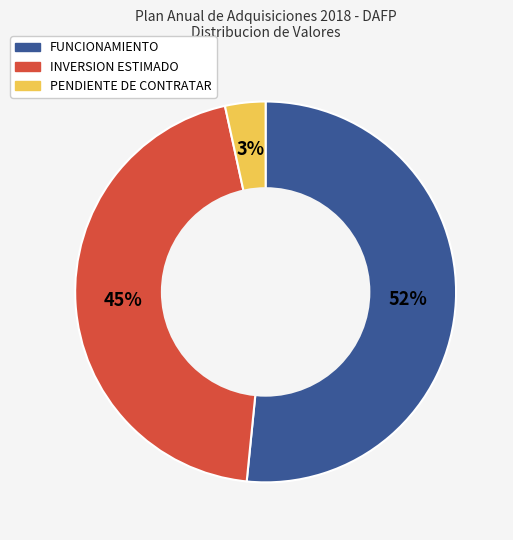

Between PENDIENTE DE CONTRATAR and FUNCIONAMIENTO, which is larger?

FUNCIONAMIENTO